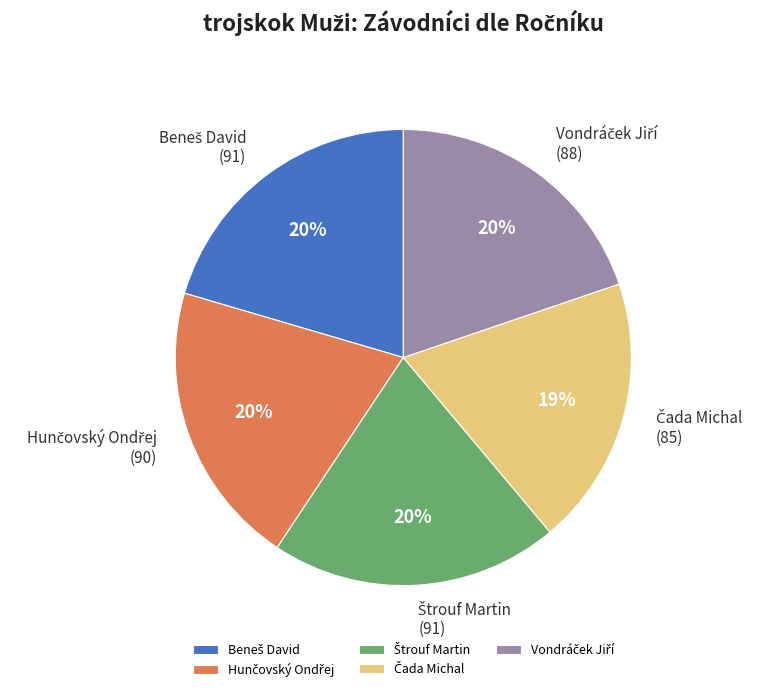

Is there a majority slice in this chart?

No